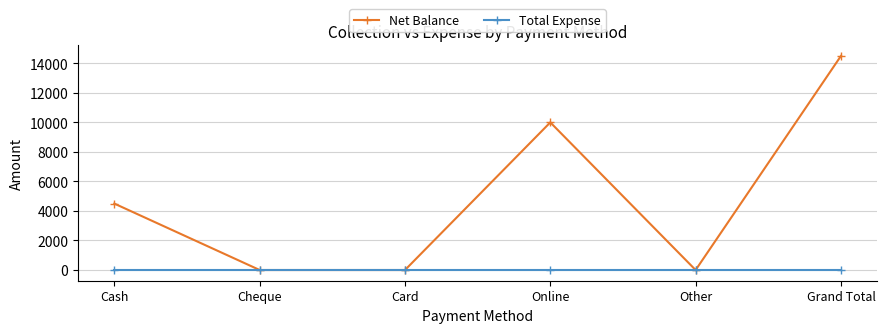

Is the value of Total Expense at Card greater than the value of Net Balance at Grand Total?

No